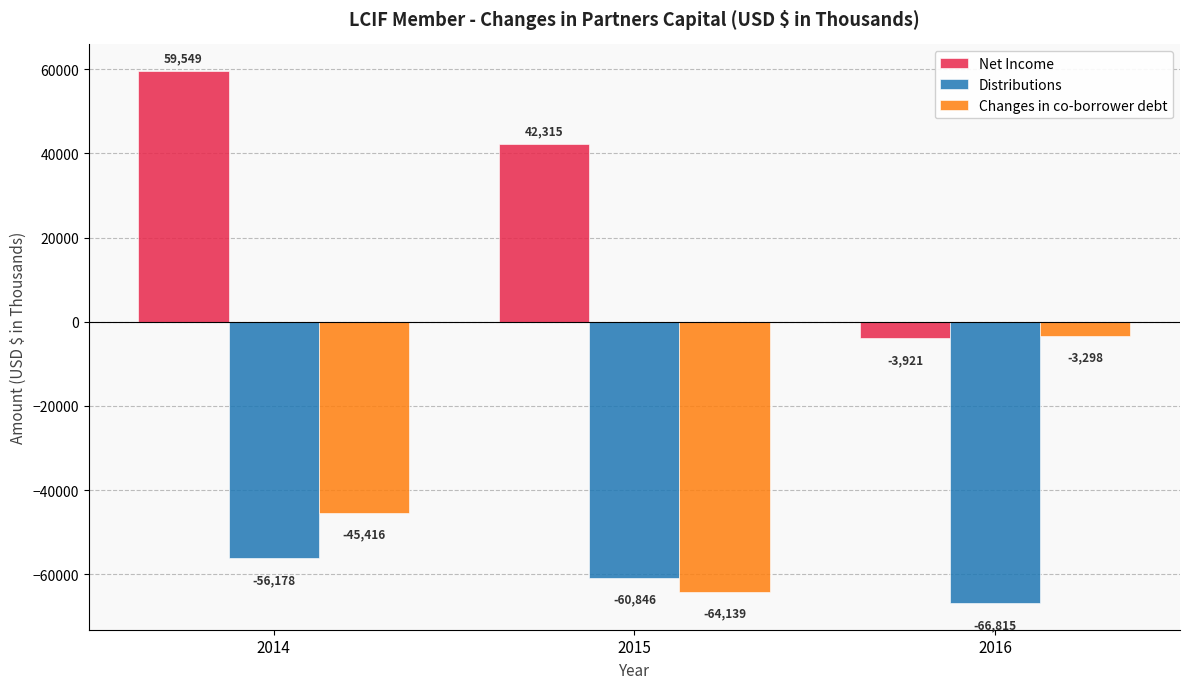

What is the total value across all series at 2015?

-82670